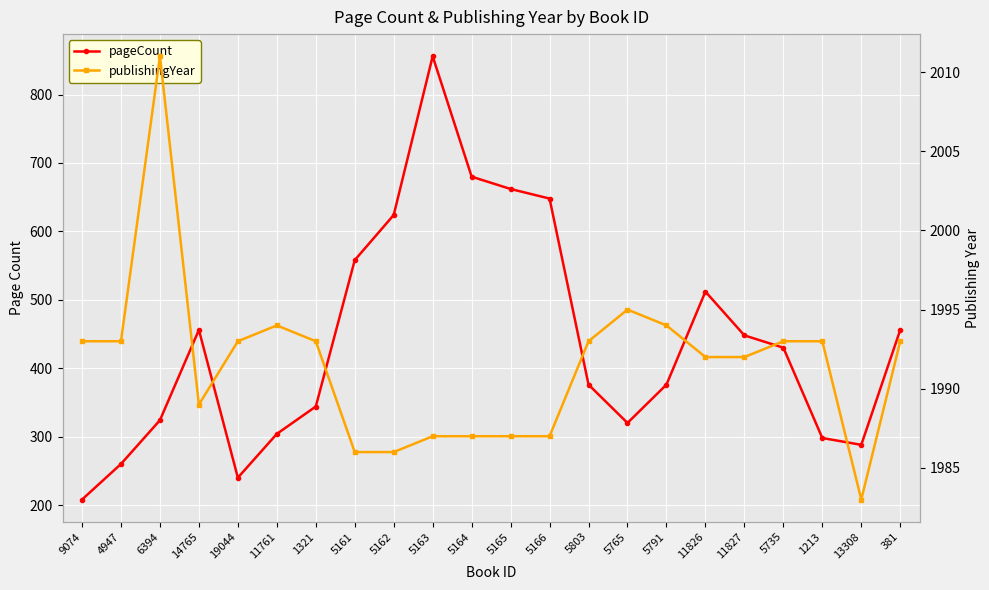

At which label does publishingYear first exceed 1993?

6394